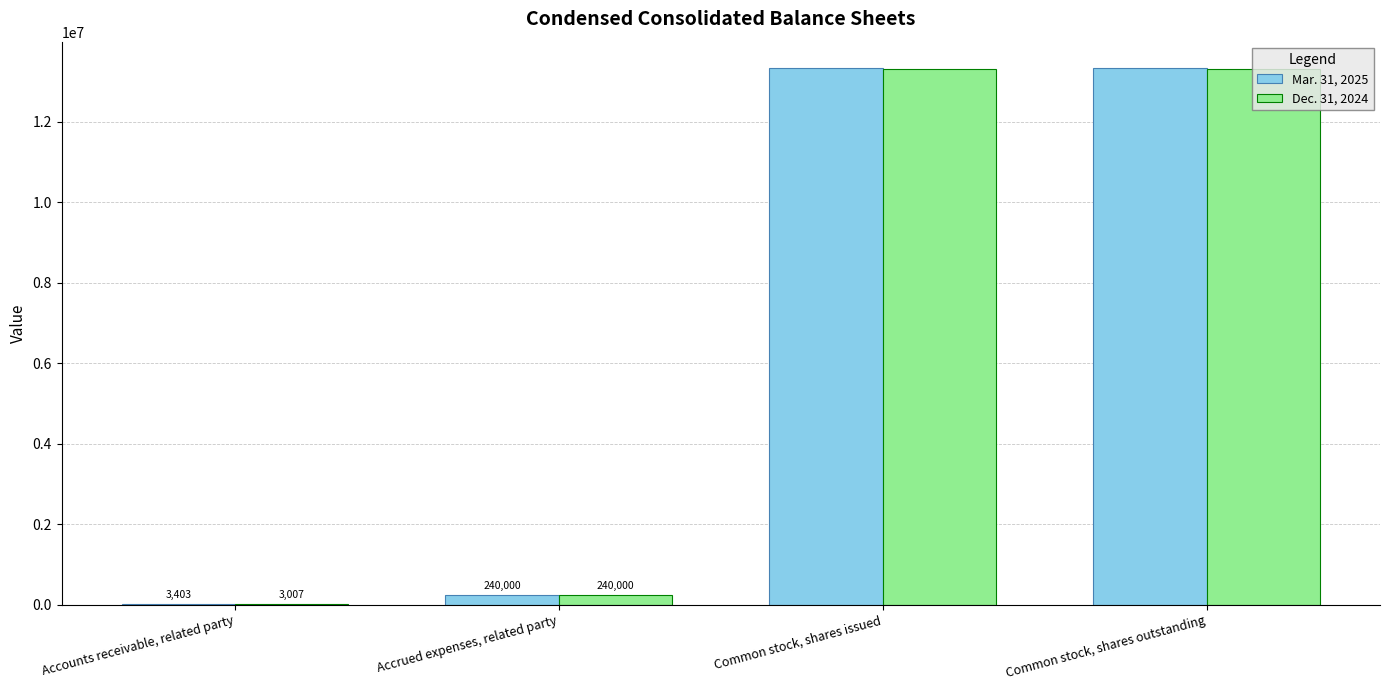

Is the value of Mar. 31, 2025 at Common stock, shares outstanding greater than the value of Dec. 31, 2024 at Common stock, shares issued?

Yes